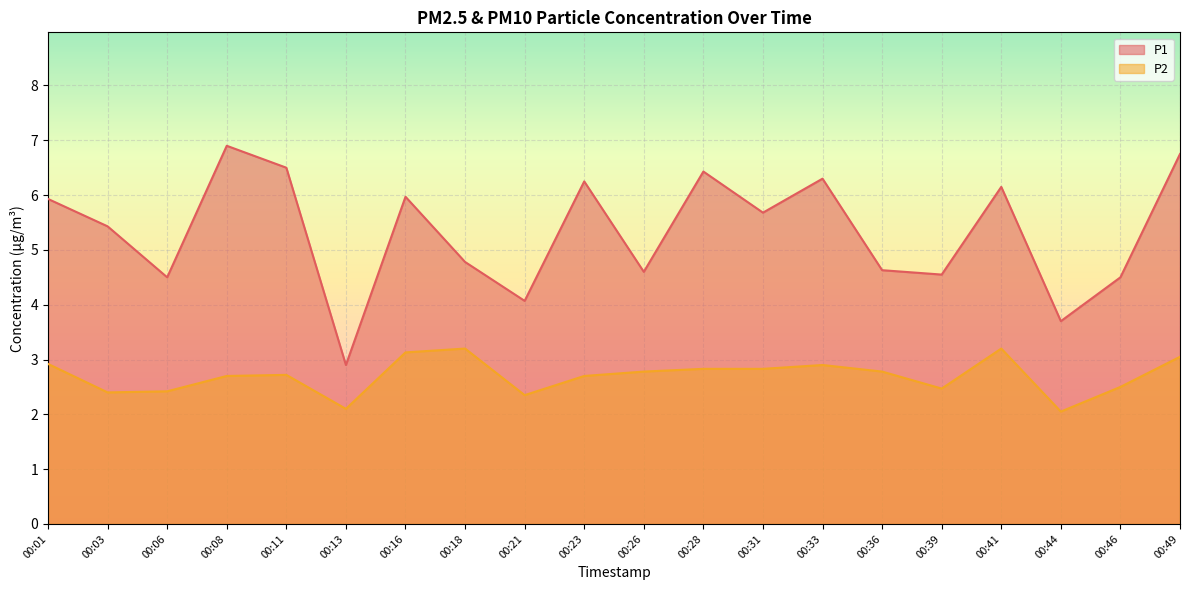

How many interior local valleys does the P2 series have?

5